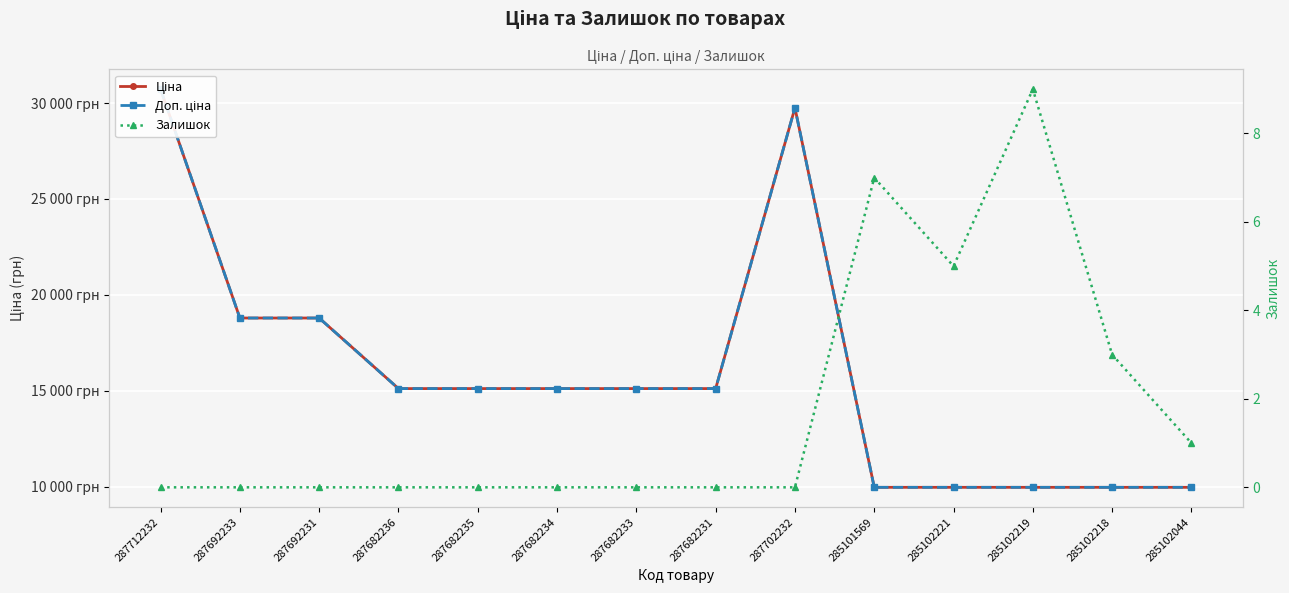

Between 287682235 and 287682234, which series saw the biggest shift?

Ціна